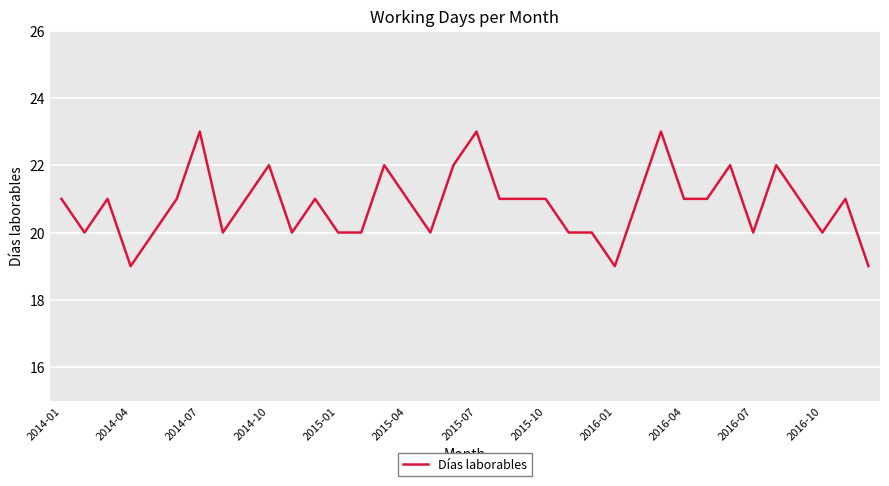

Reading left to right, list all the values displayed in this chart.

21	20	21	19	20	21	23	20	21	22	20	21	20	20	22	21	20	22	23	21	21	21	20	20	19	21	23	21	21	22	20	22	21	20	21	19